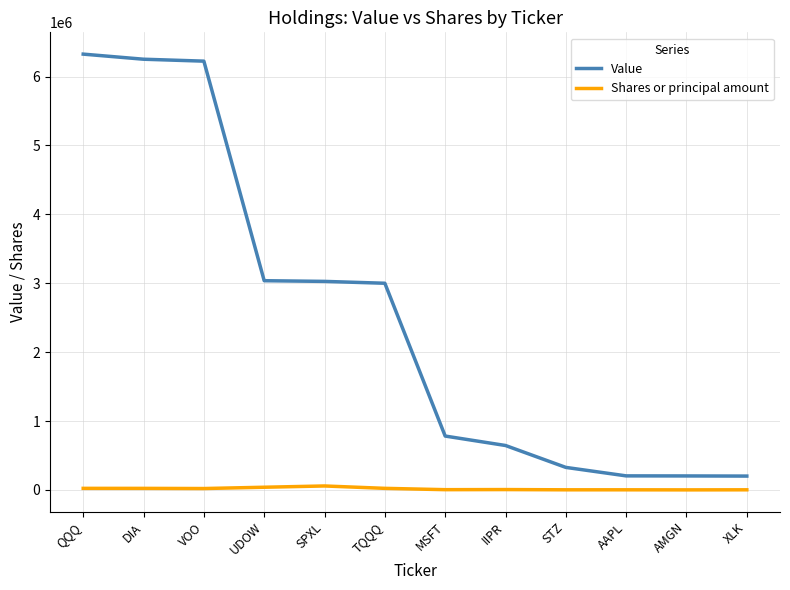

What is the minimum value for Value?

201000